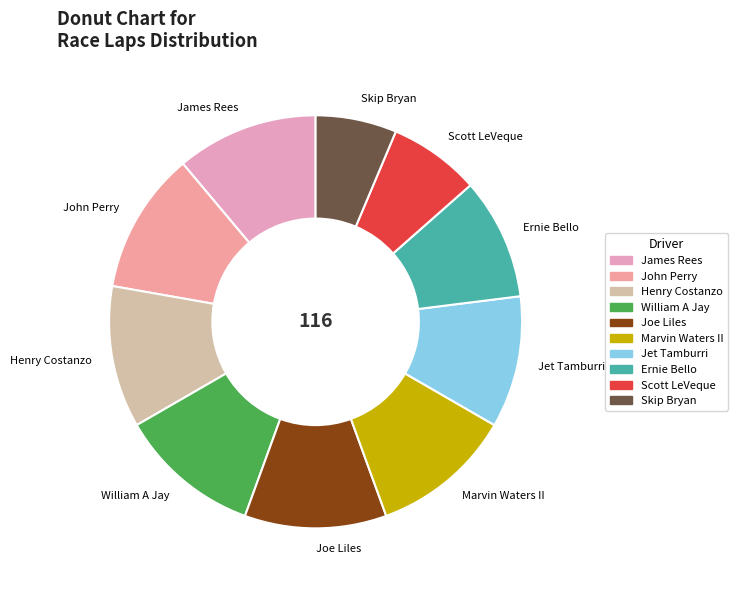

Which category has the smallest portion of the pie?

Skip Bryan